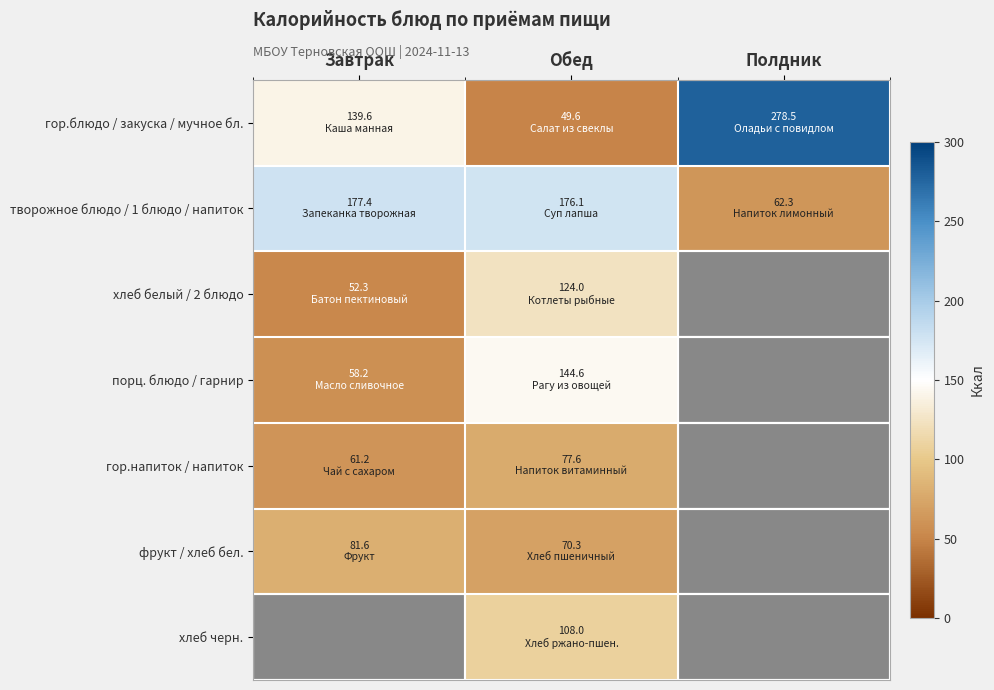

What is the total value across all series at Обед?

750.2